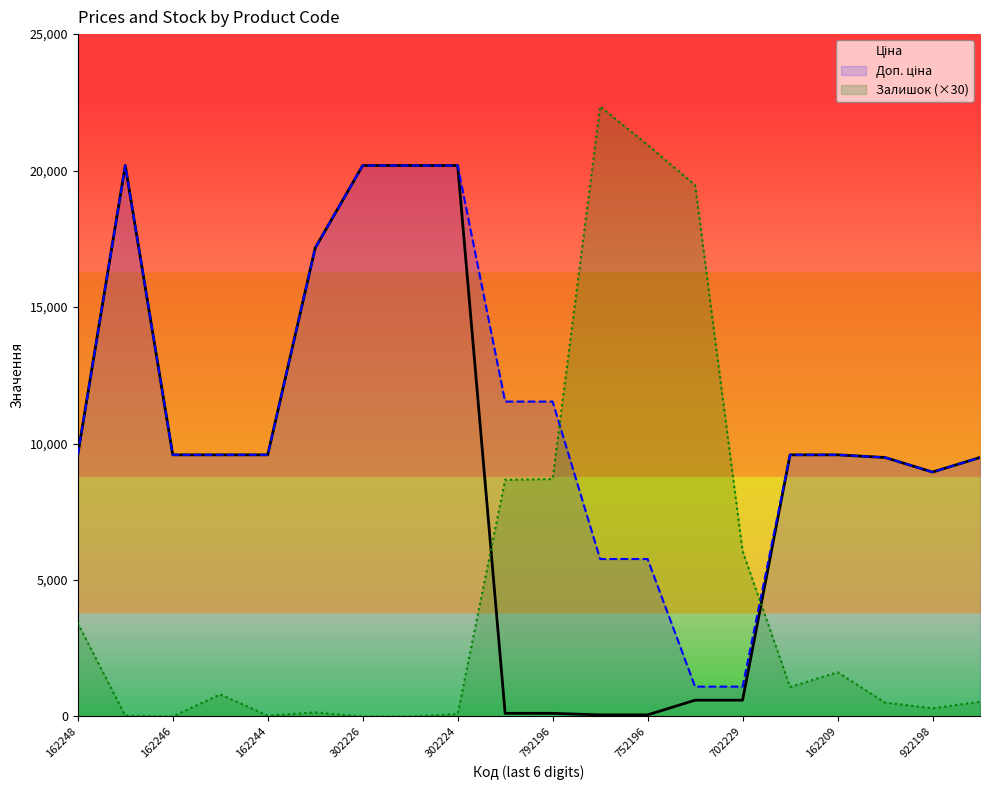

List the series in order of their overall mean, lowest first.

Залишок (×30), Ціна, Доп. ціна